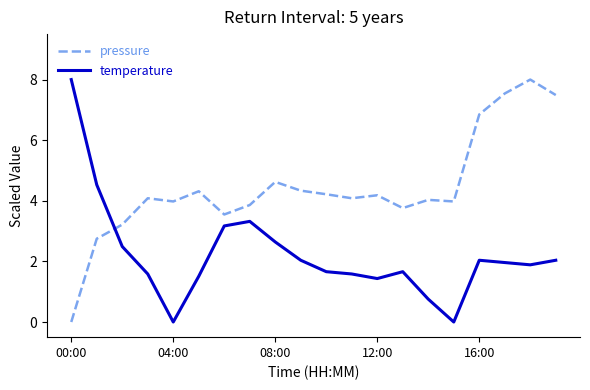

Which series has the largest total across all categories?

pressure